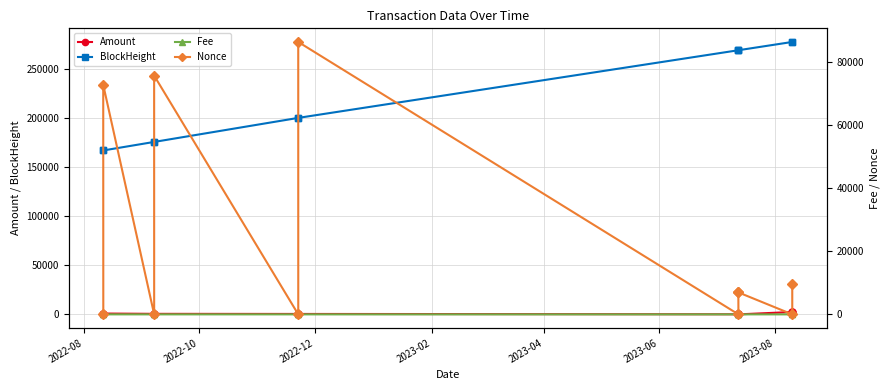

Is this an area chart (filled region under the line)?

No